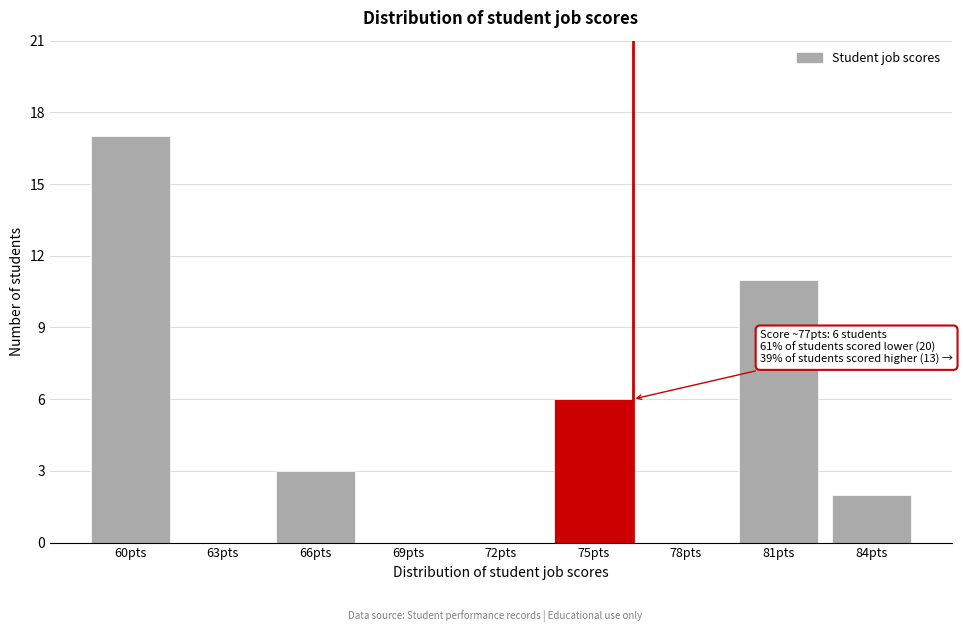

Reading left to right, list all the values displayed in this chart.

60pts=17	63pts=0	66pts=3	69pts=0	72pts=0	75pts=6	78pts=0	81pts=11	84pts=2